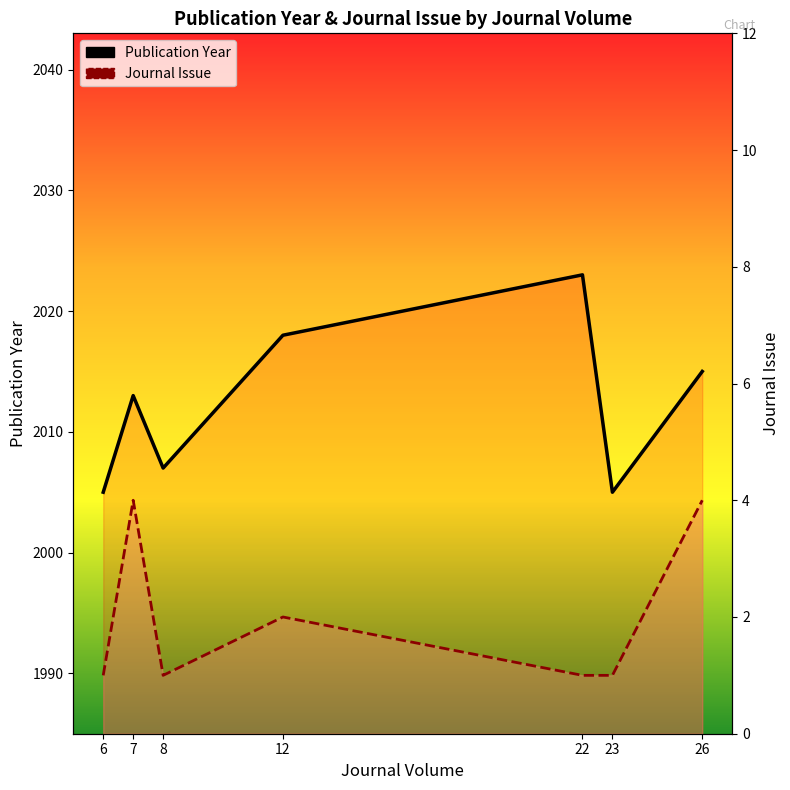

Which category has the lowest value in the Publication Year series?

6